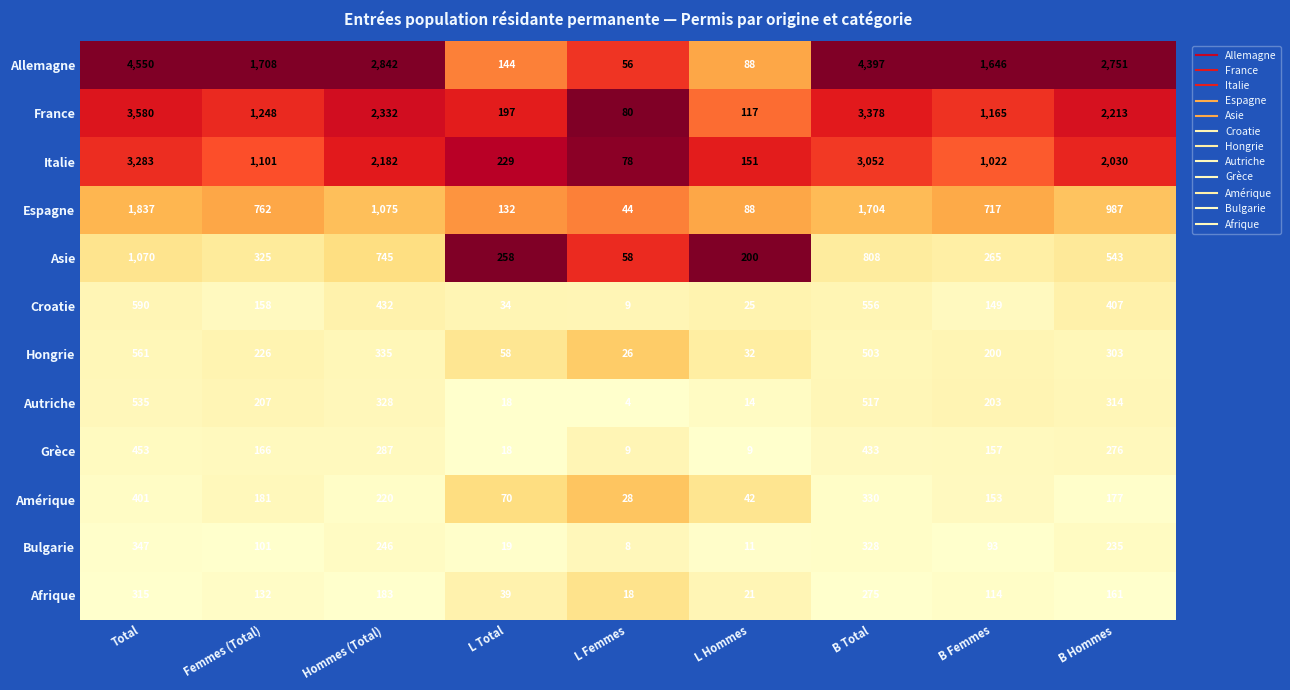

At which category is the sum across all series the highest?

Total